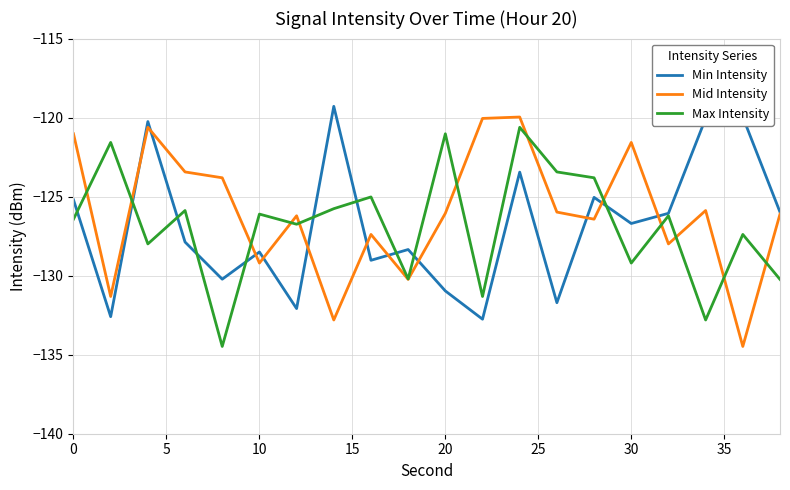

What is the minimum value for Min Intensity?

-132.8